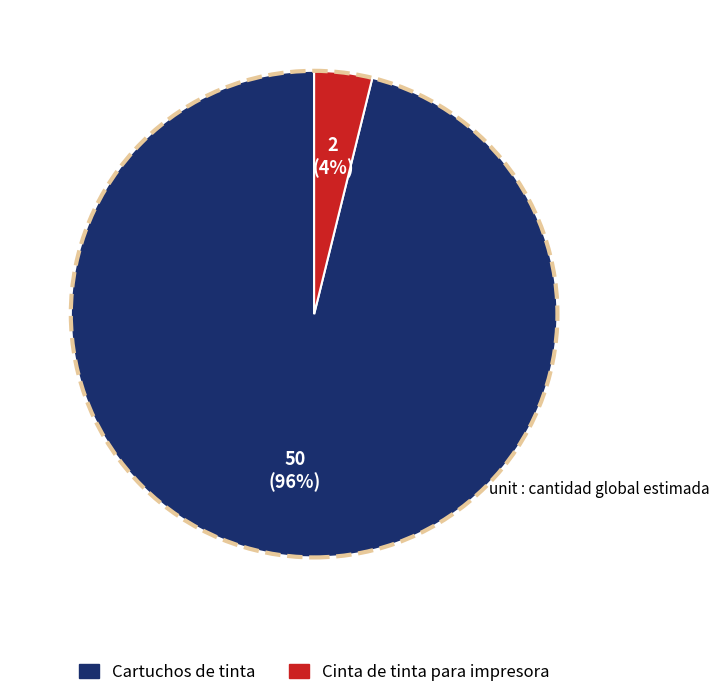

Count the number of slices in the pie.

2